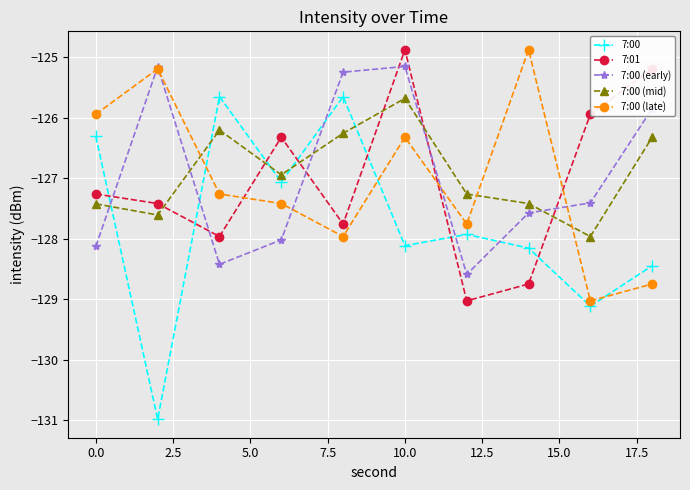

How many times do 7:00 and 7:00 (mid) cross each other?

5